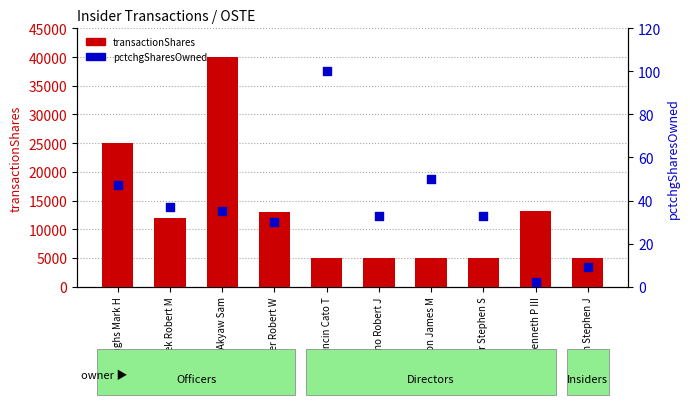

Which series has the largest total across all categories?

transactionShares